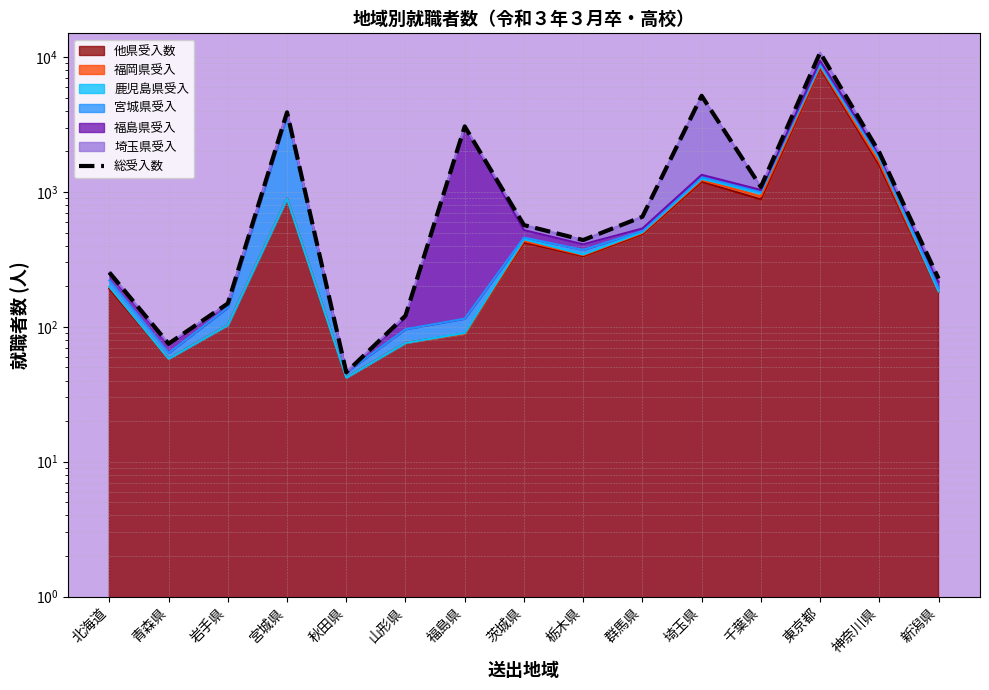

What position from the right is 群馬県?

6